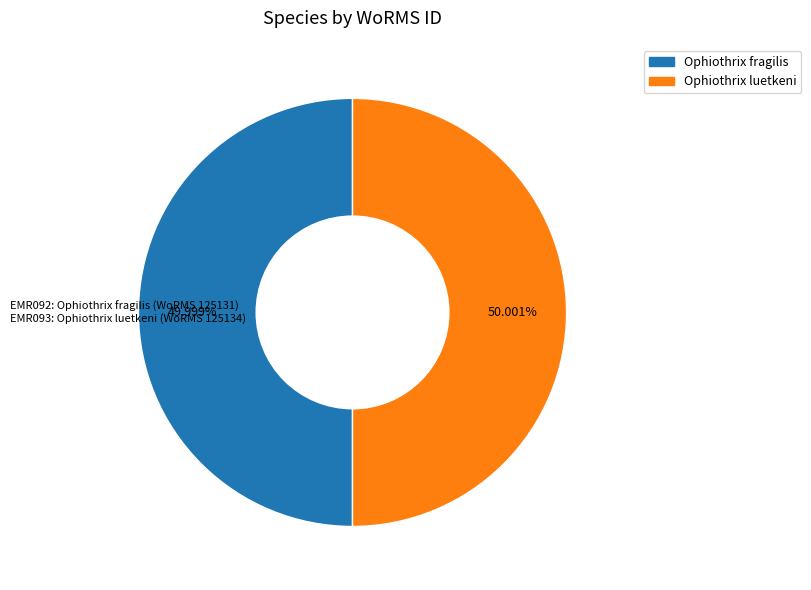

To the nearest percent, what percentage of the pie is Ophiothrix fragilis?

50%